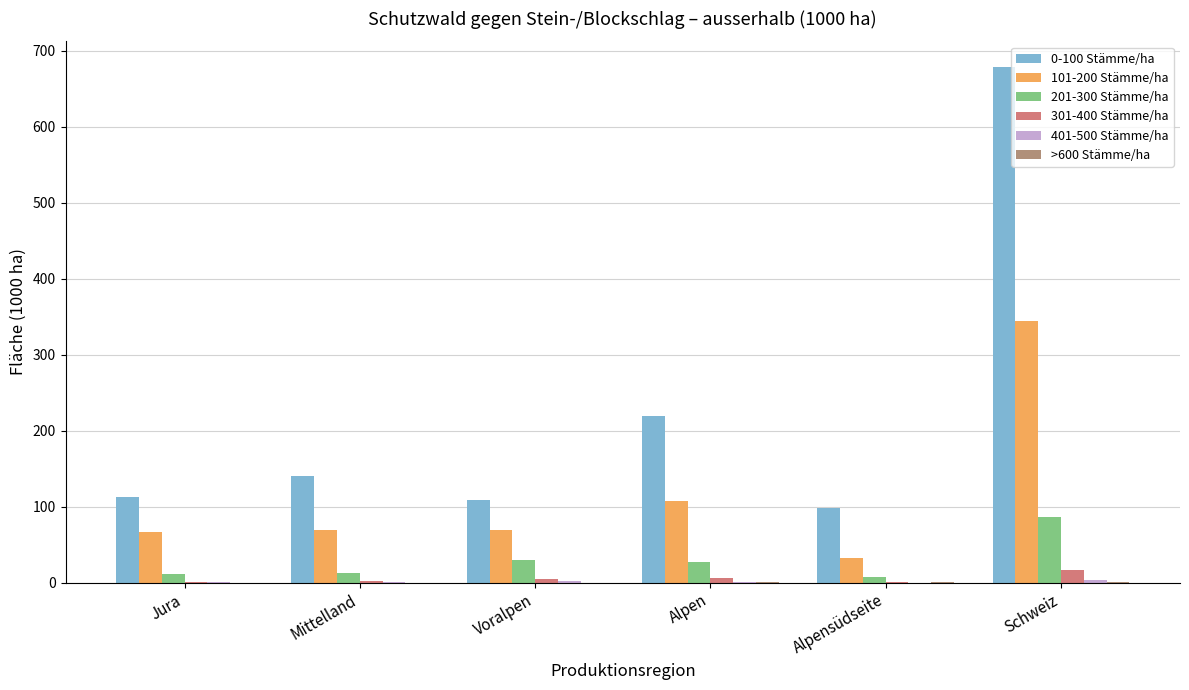

What is the sum of all 101-200 Stämme/ha values?

689.2